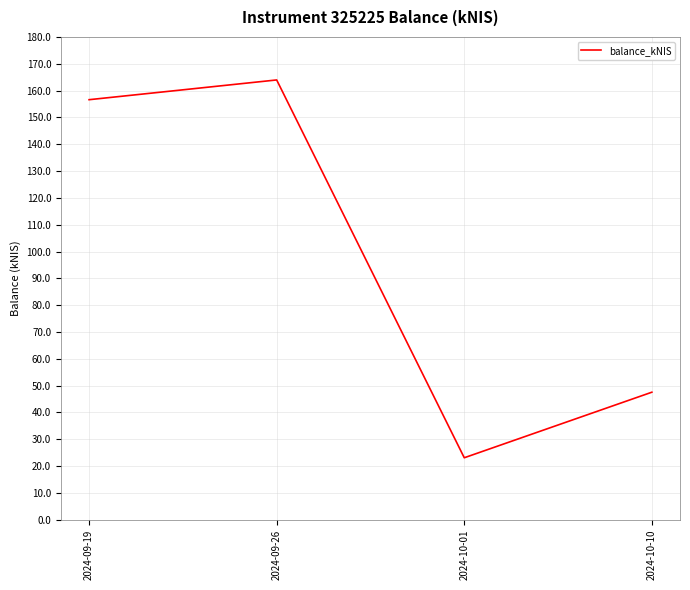

Rank the categories by value from highest to lowest.

2024-09-26, 2024-09-19, 2024-10-10, 2024-10-01